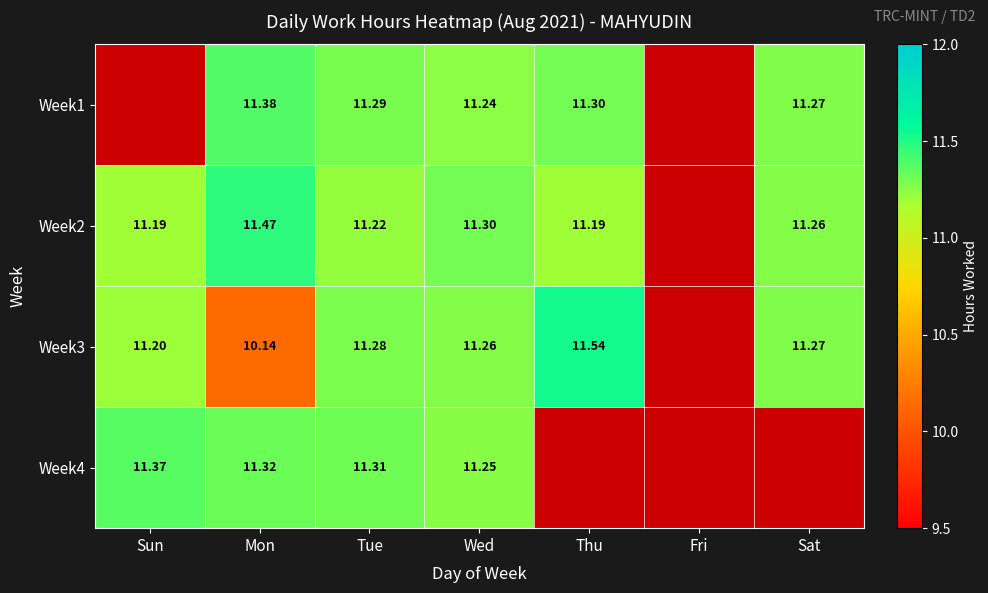

Which series has the widest spread of values?

Week3